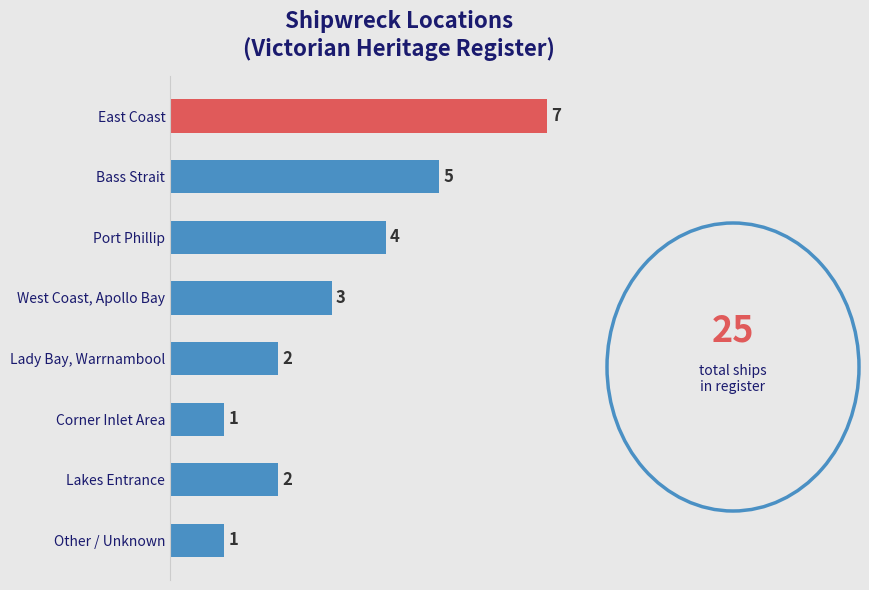

Which category has the highest value across all series?

East Coast